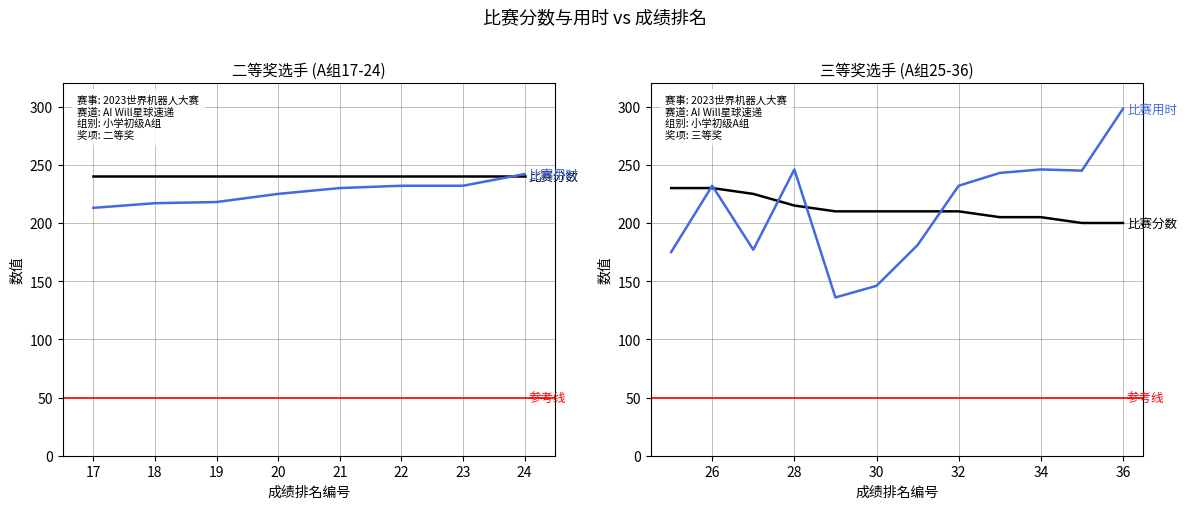

Which series has the largest range (max minus min)?

比赛用时